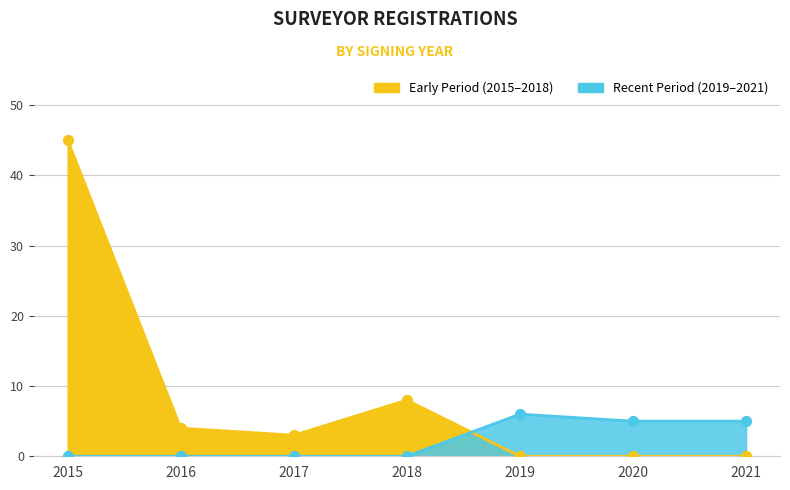

At which category is the sum across all series the highest?

2015